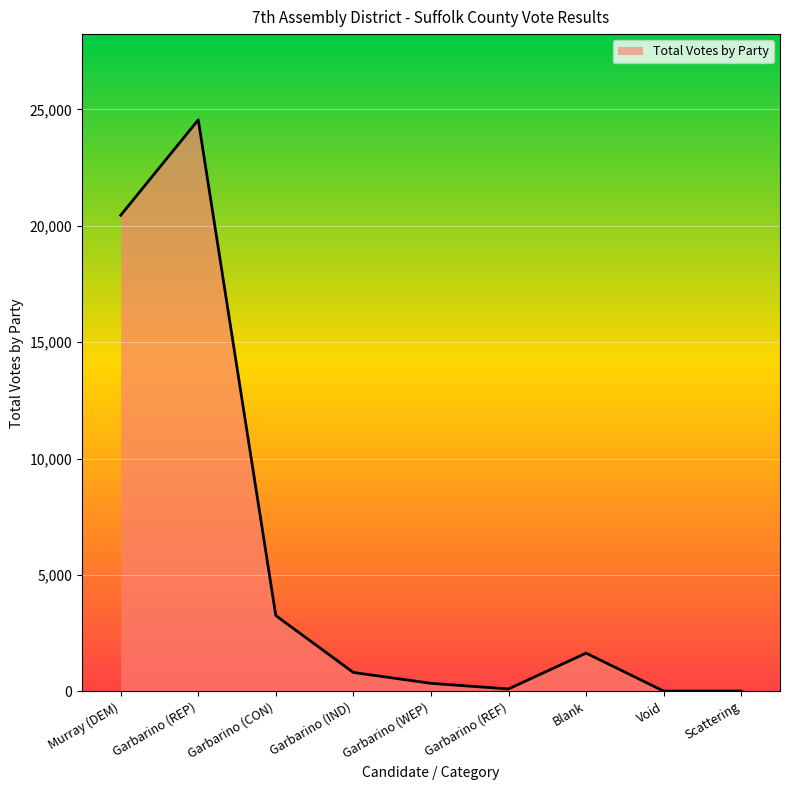

At which label does the data first exceed 813?

Murray (DEM)